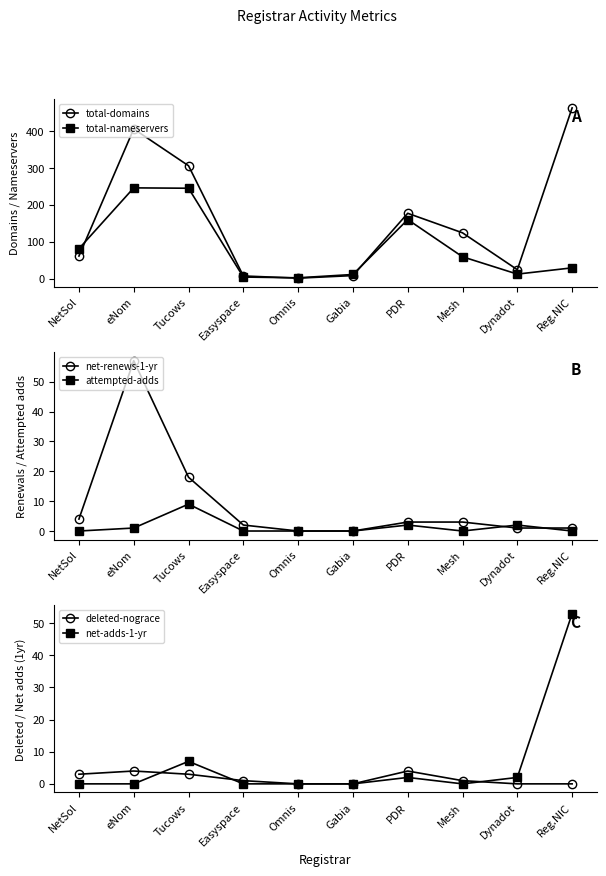

Is the value of net-renews-1-yr at Reg.NIC greater than the value of total-nameservers at Dynadot?

No